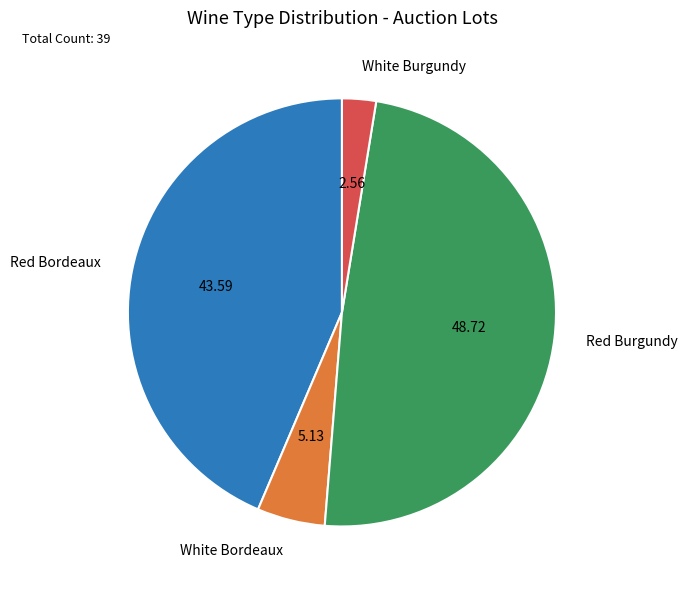

Does any single category account for the majority?

No